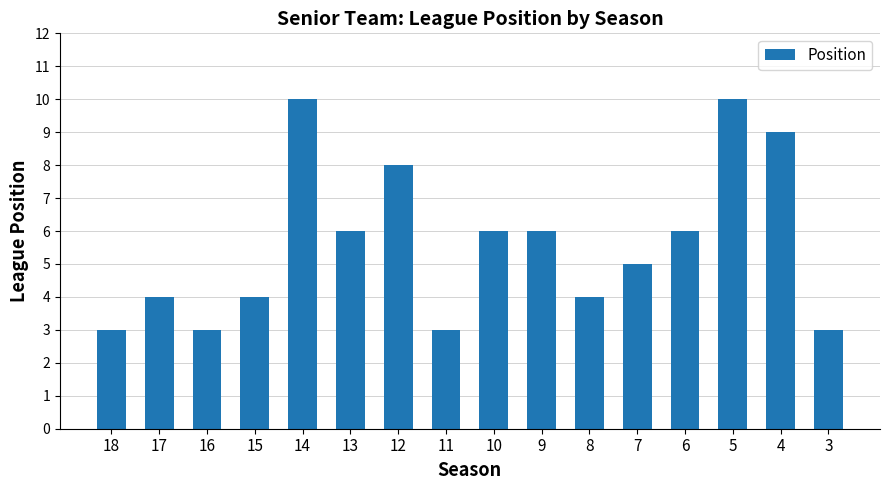

Does the chart contain any negative values?

No